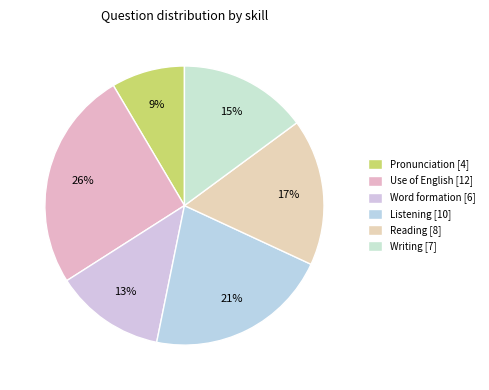

Does any single category account for the majority?

No